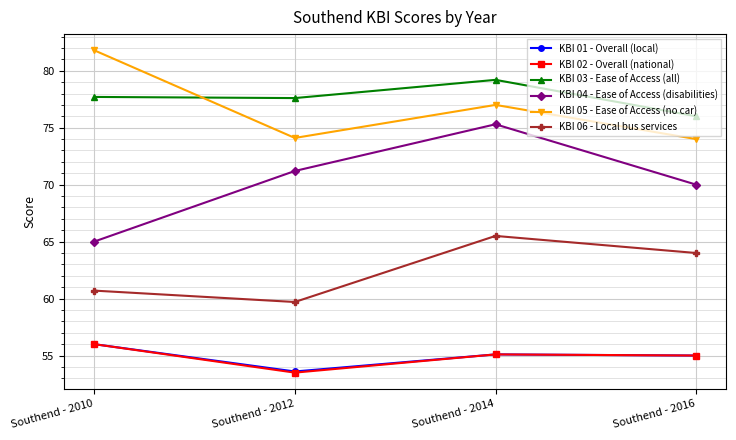

How many data points does each series have?

4